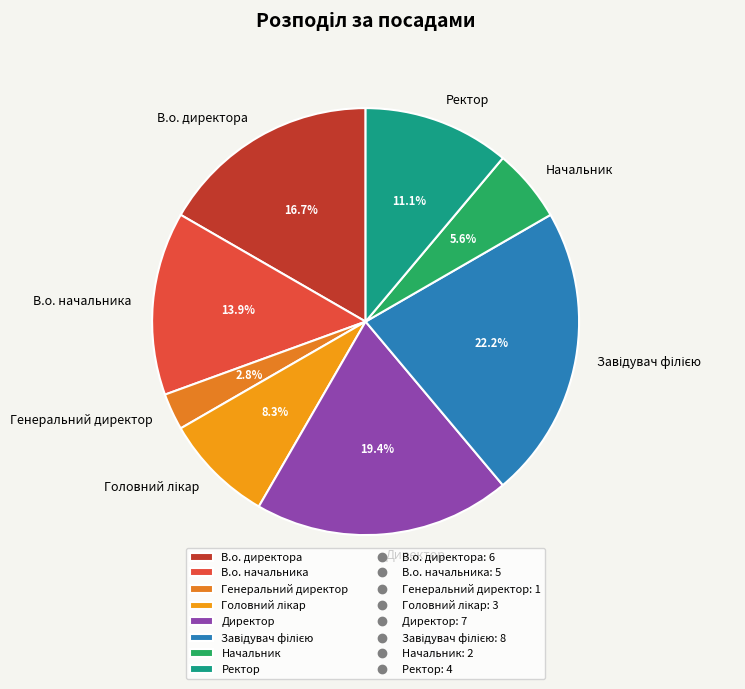

How much of the chart is everything except В.о. начальника?

86.1%